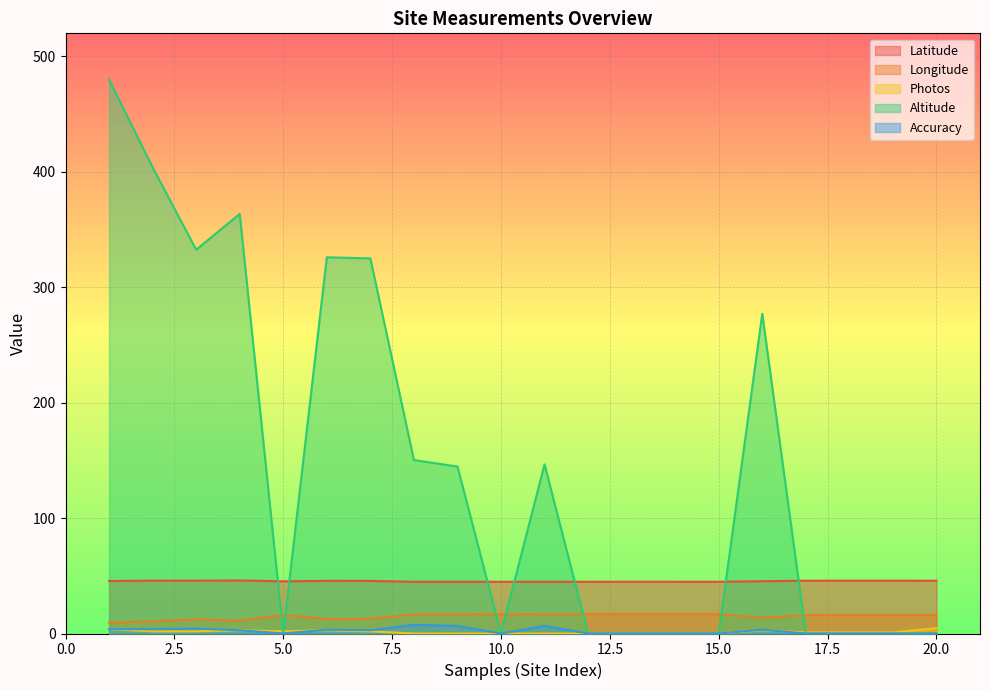

At how many categories does at least one series exceed 84?

10